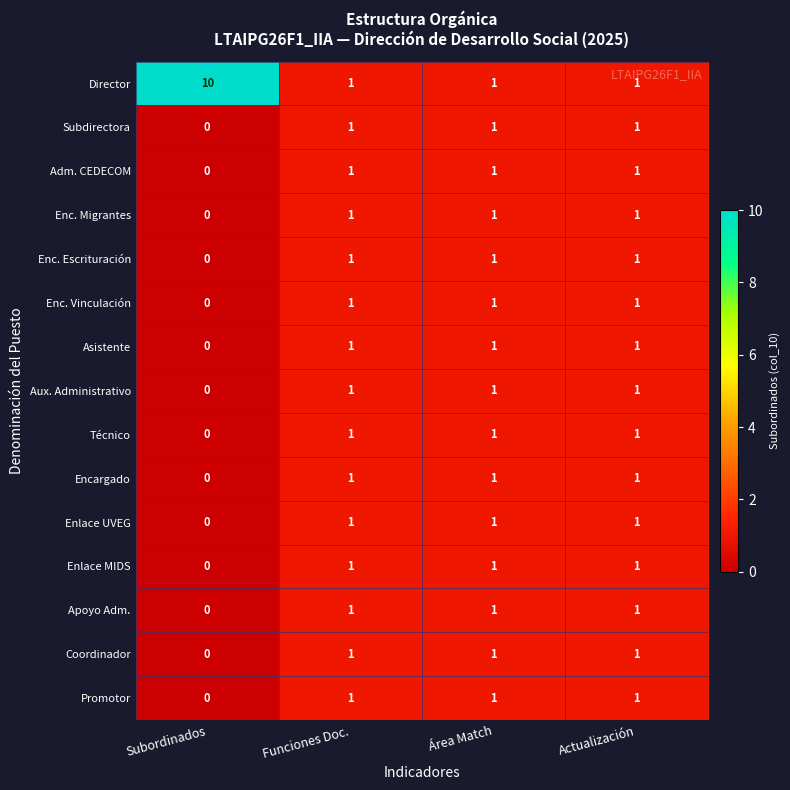

Between Subordinados and Actualización, which series saw the biggest shift?

Director